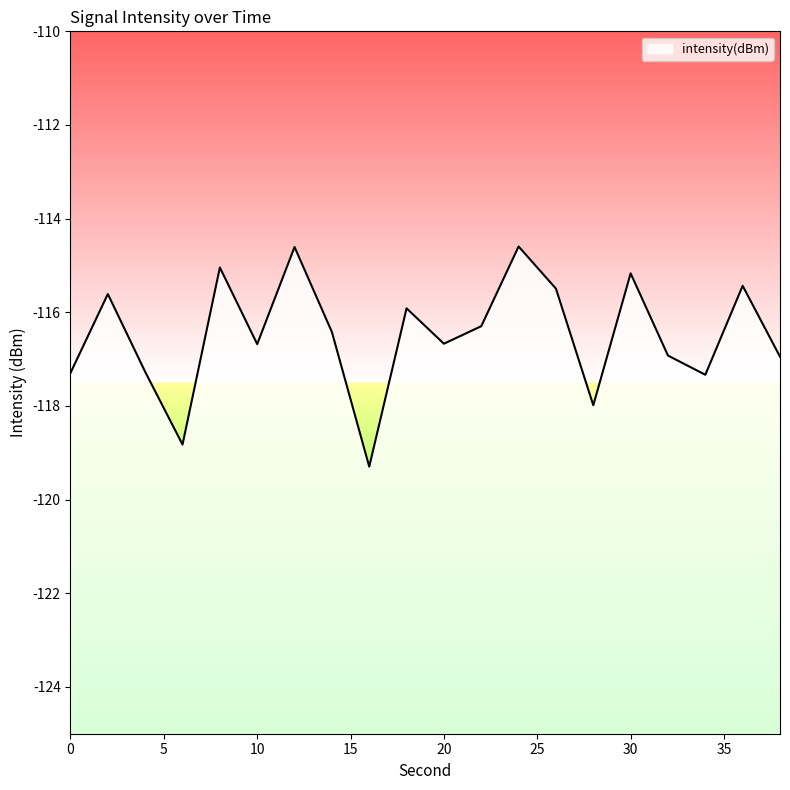

At which label does the data first exceed -116?

2